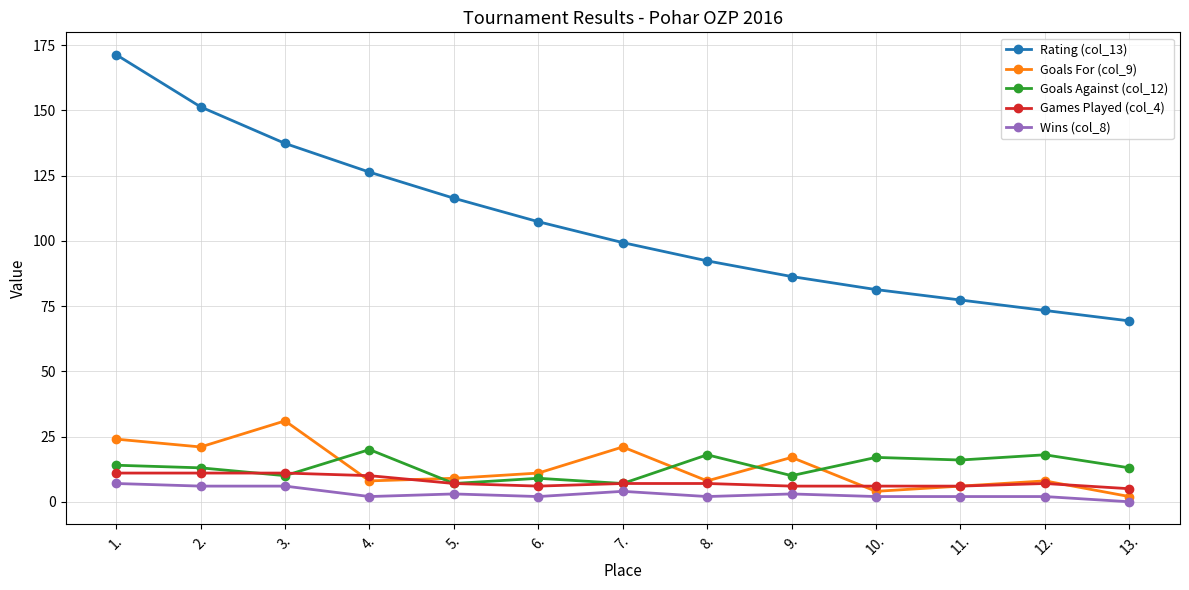

True or false: Games Played (col_4) and Wins (col_8) cross at least once.

False